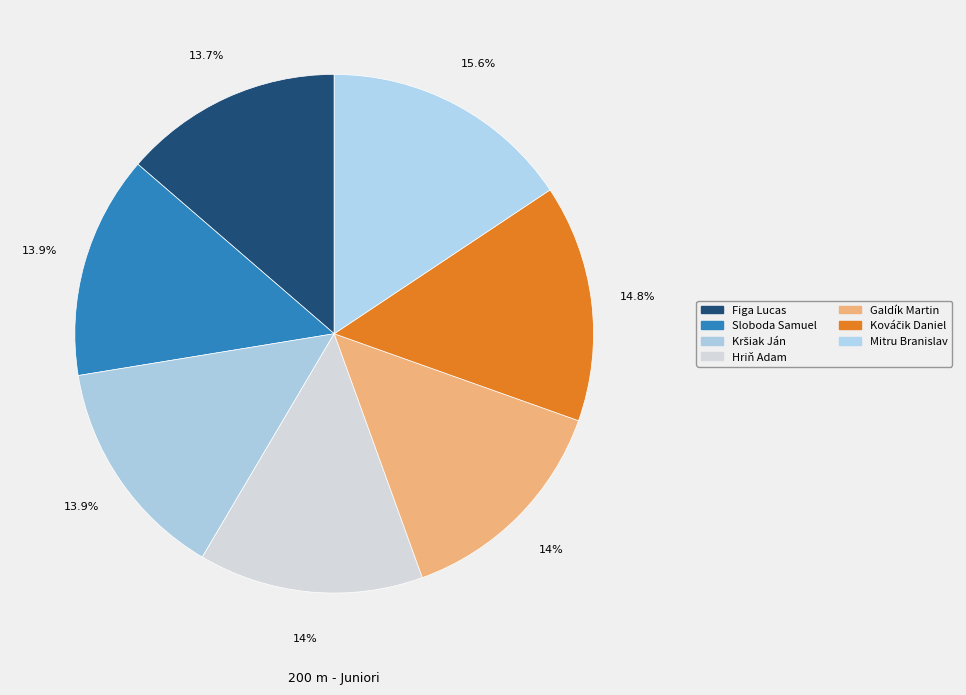

Count the number of slices in the pie.

7